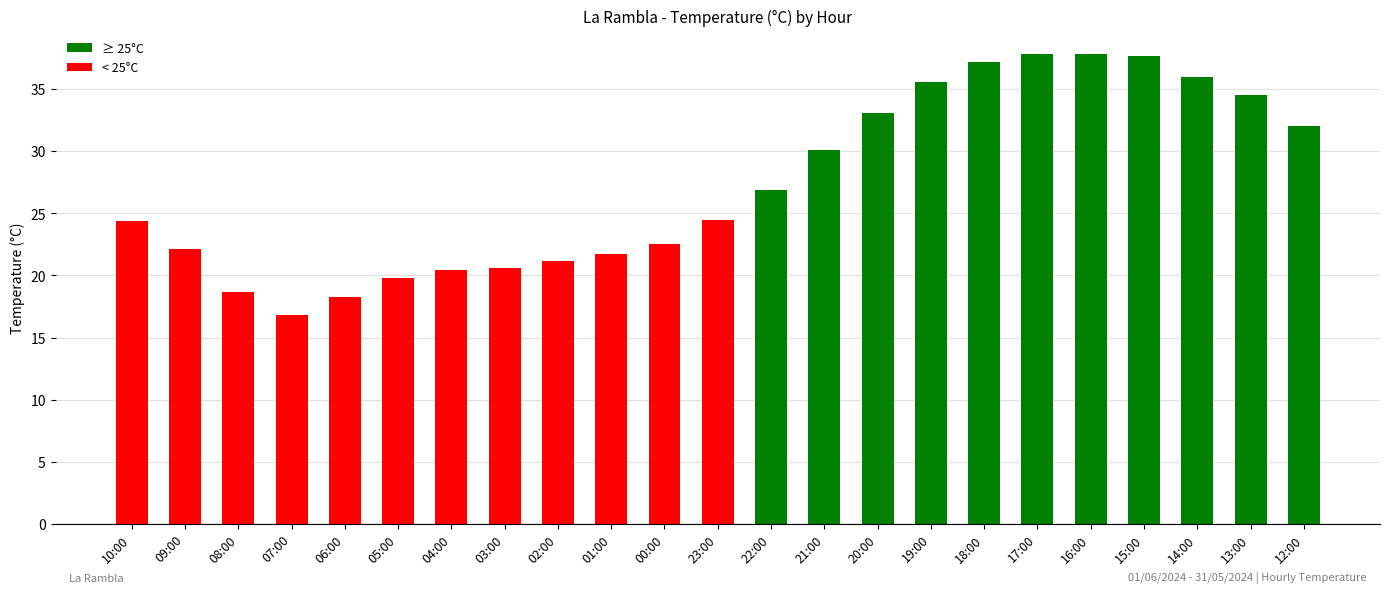

What is the change in value from 07:00 to 16:00?

+21.0